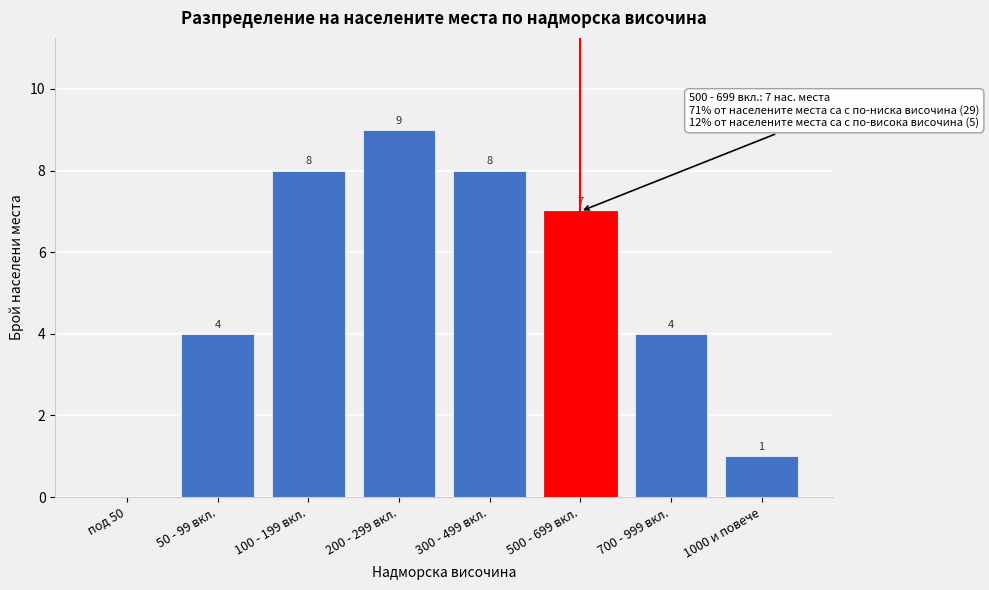

Reading left to right, list all the values displayed in this chart.

под 50=0	50 - 99 вкл.=4	100 - 199 вкл.=8	200 - 299 вкл.=9	300 - 499 вкл.=8	500 - 699 вкл.=7	700 - 999 вкл.=4	1000 и повече=1